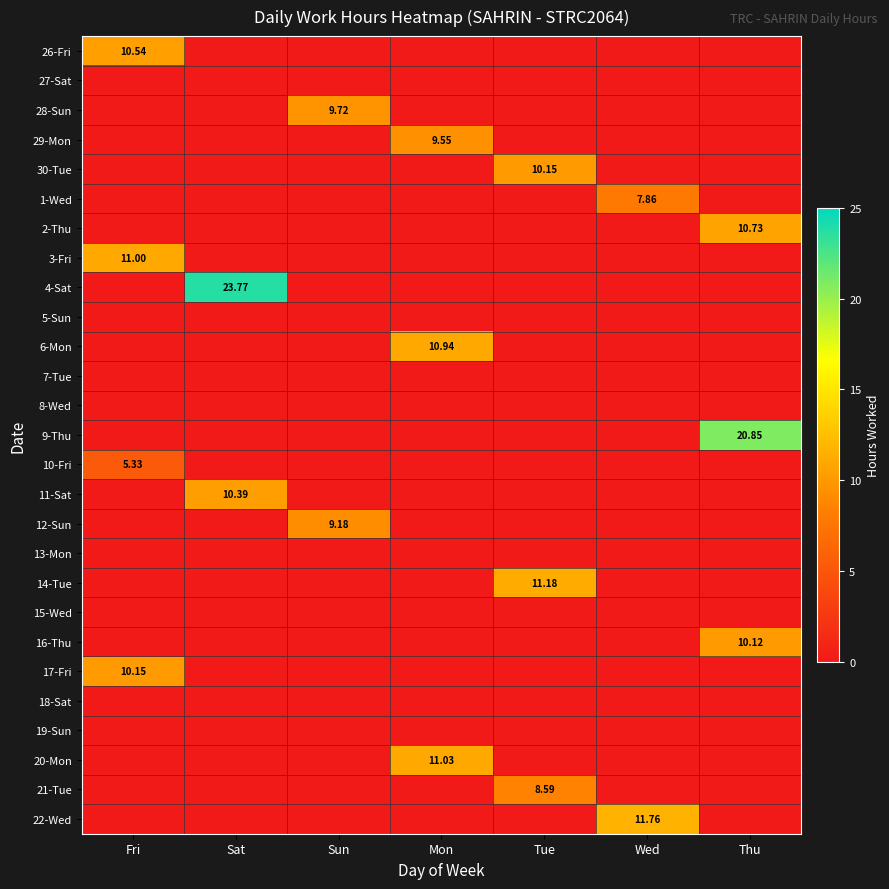

Which series has the largest total across all categories?

4-Sat